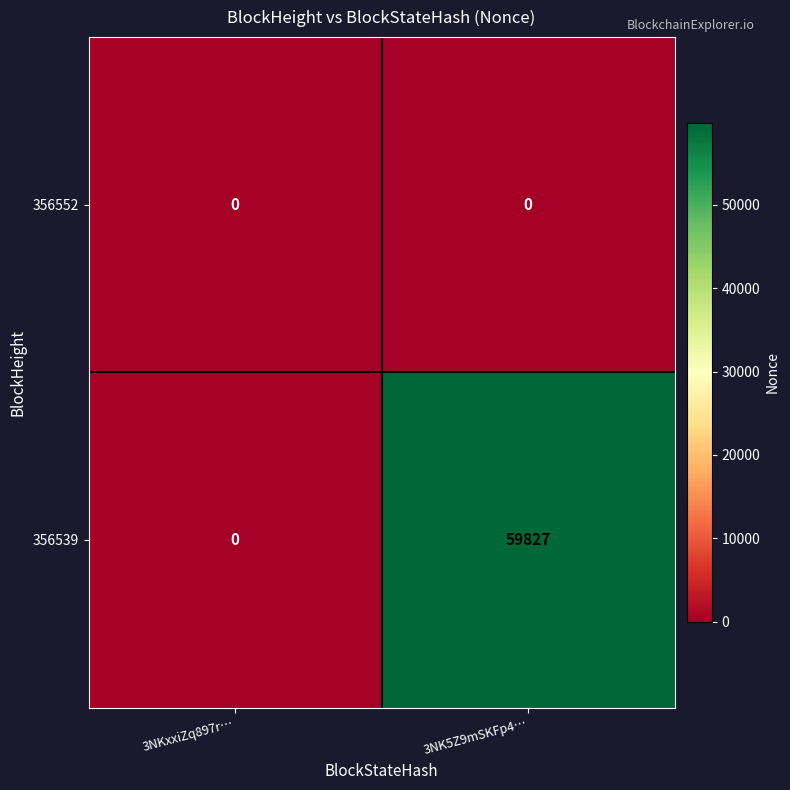

The value of 356552 at 3NK5Z9mSKFp4… is 0. True or false?

True